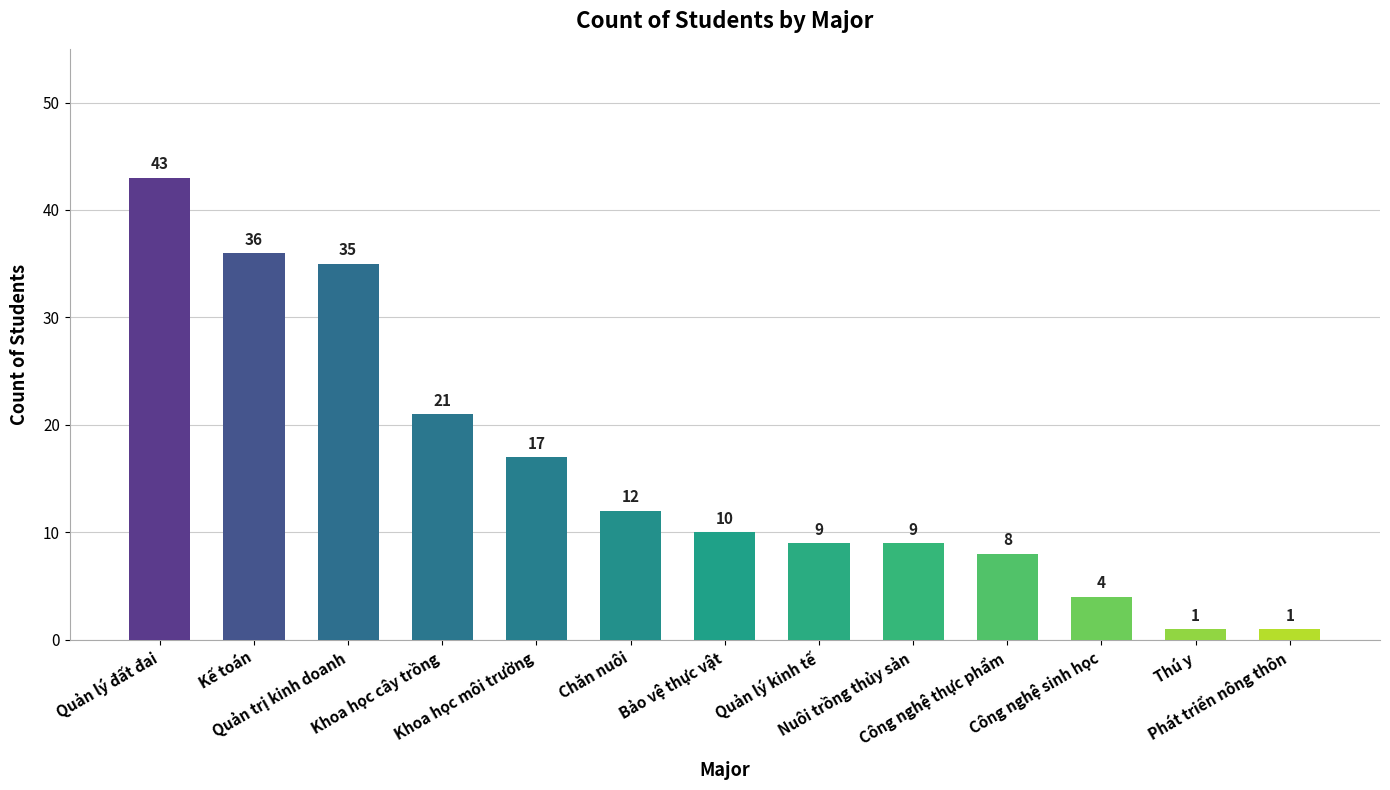

How many bars are there in total?

13